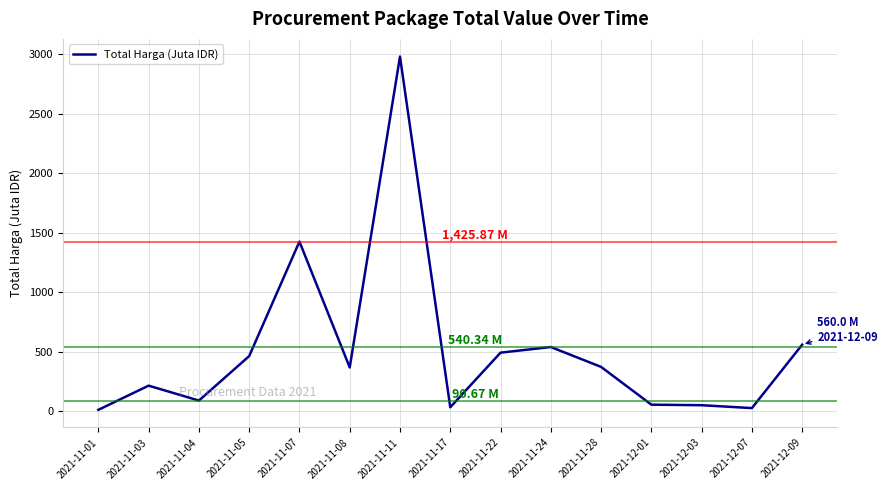

What is the difference between the values at 2021-11-28 and 2021-11-24?

166.9